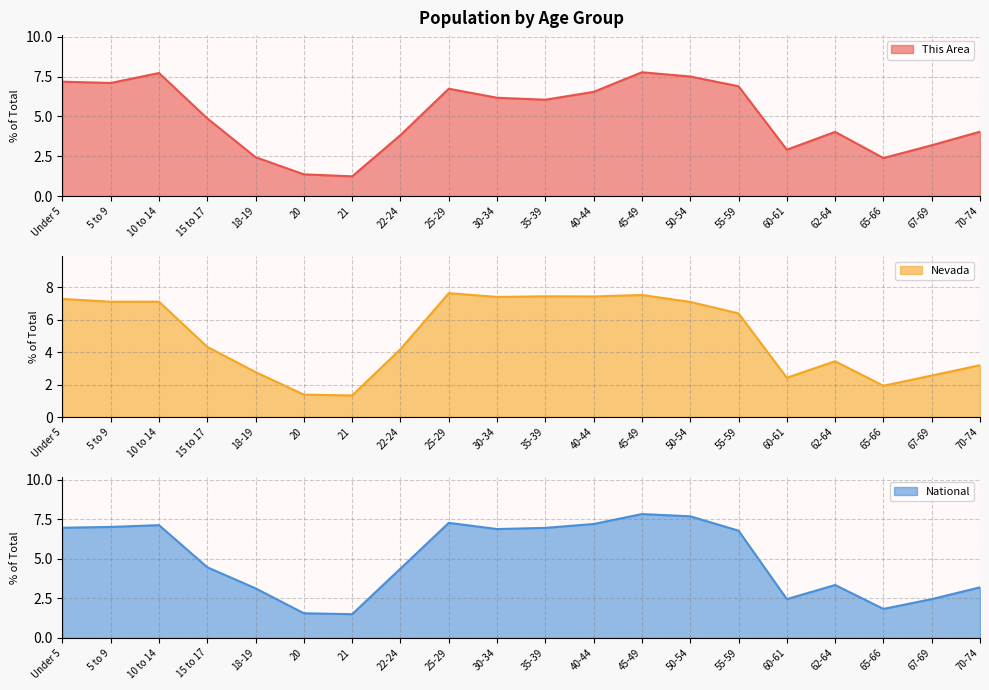

Count the number of categories in the chart.

20